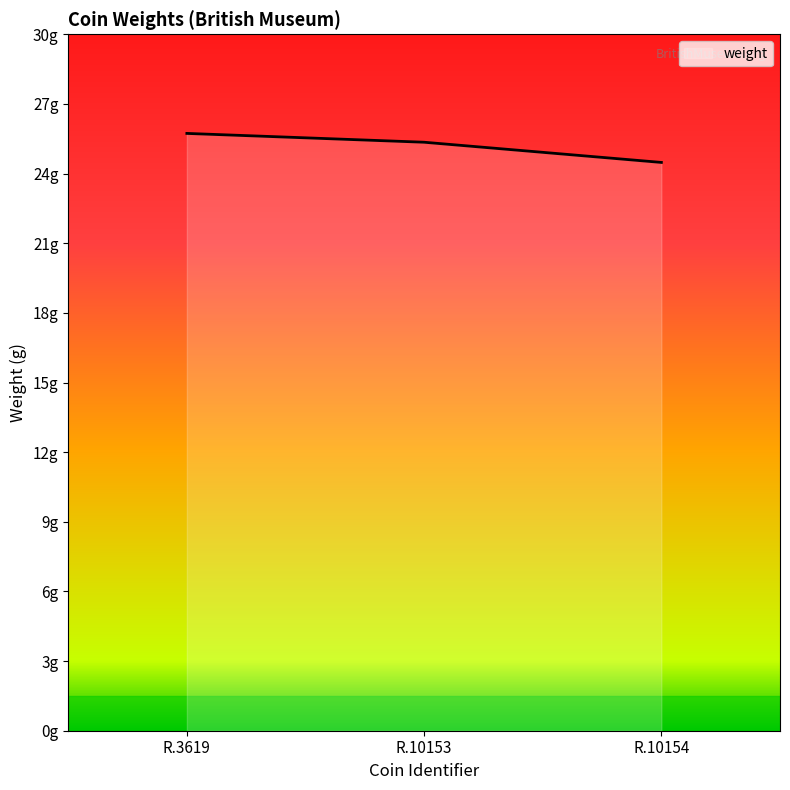

Rank the categories by value from highest to lowest.

R.3619, R.10153, R.10154